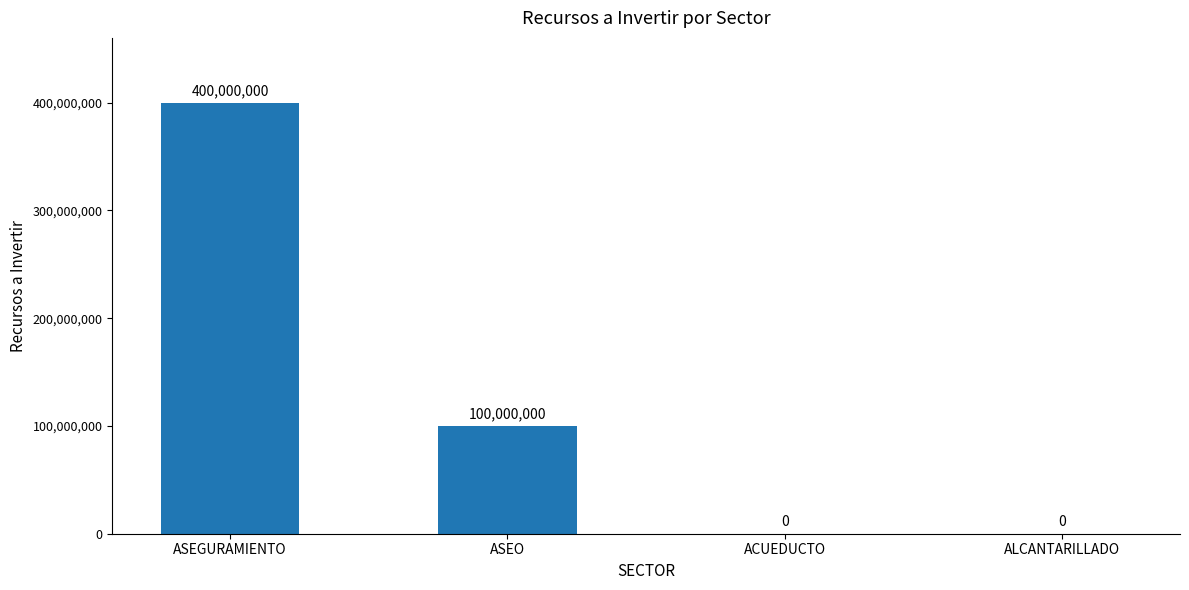

What is the sum of the values at ASEGURAMIENTO and ACUEDUCTO?

400000000